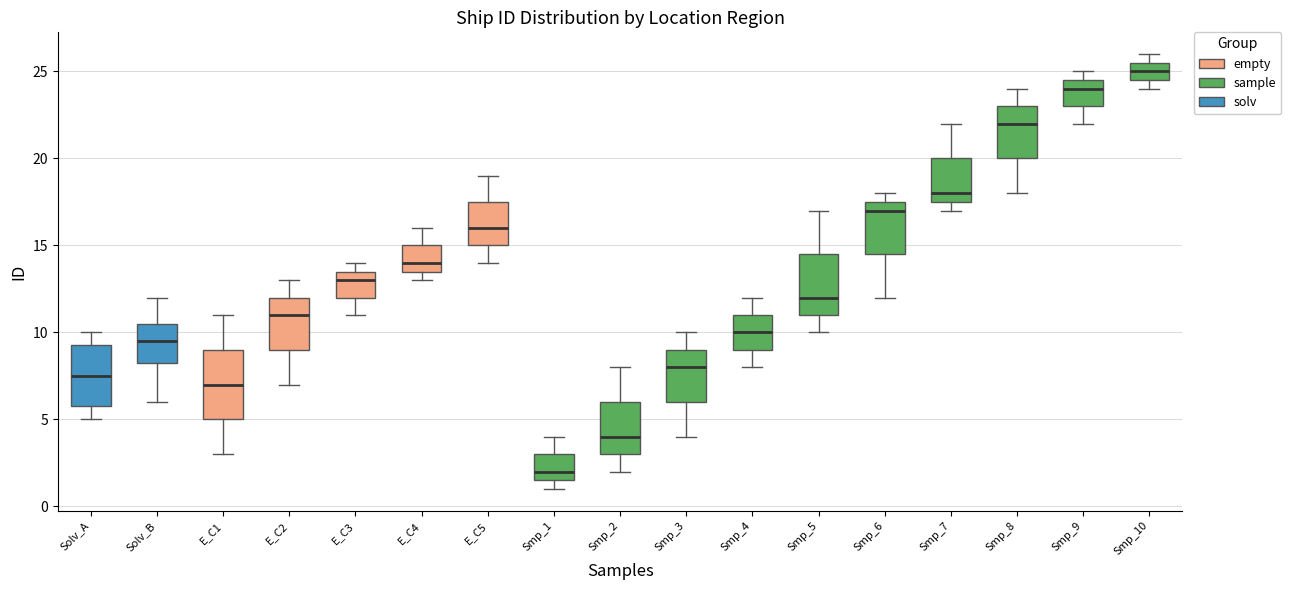

Comparing the boxes themselves (not the whiskers), which one is the tallest?

E_C1